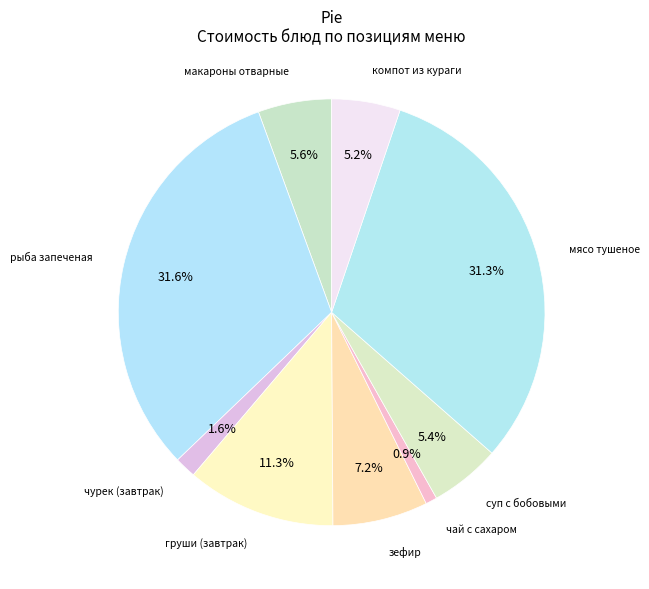

How many slices are in this pie chart?

9